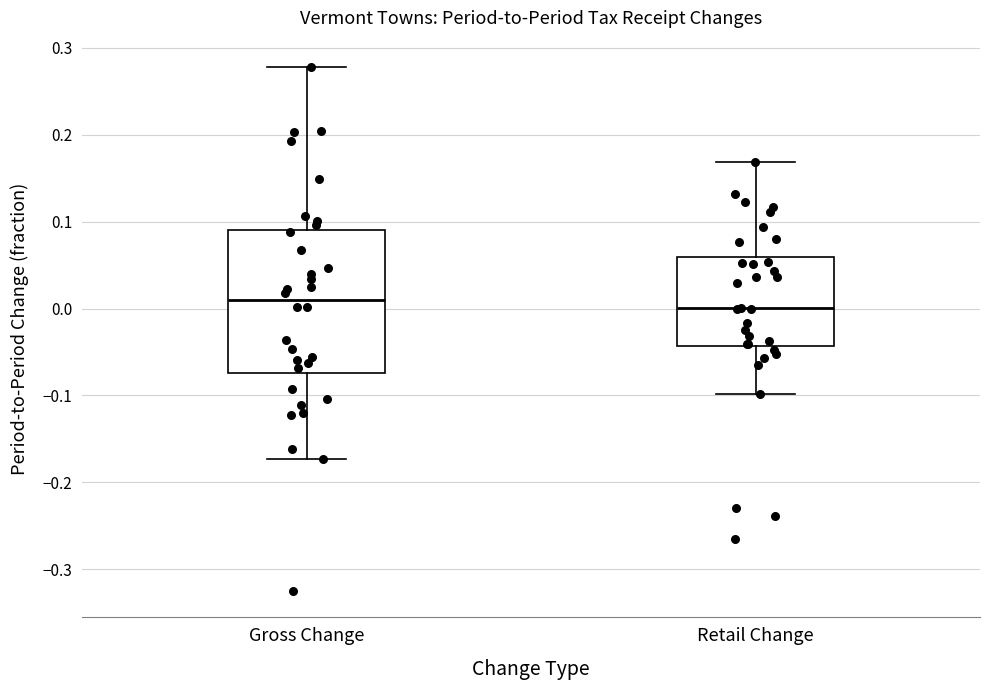

Reading left to right, read every box against the y-axis: the position of its median line, the range the box covers, and the ends of its whiskers. The values are not printed on the chart, so give them approximately, as read against the axis.

Gross Change: median 0.01, box -0.07 to 0.09, whiskers -0.17 to 0.28
Retail Change: median 0.00, box -0.04 to 0.06, whiskers -0.10 to 0.17